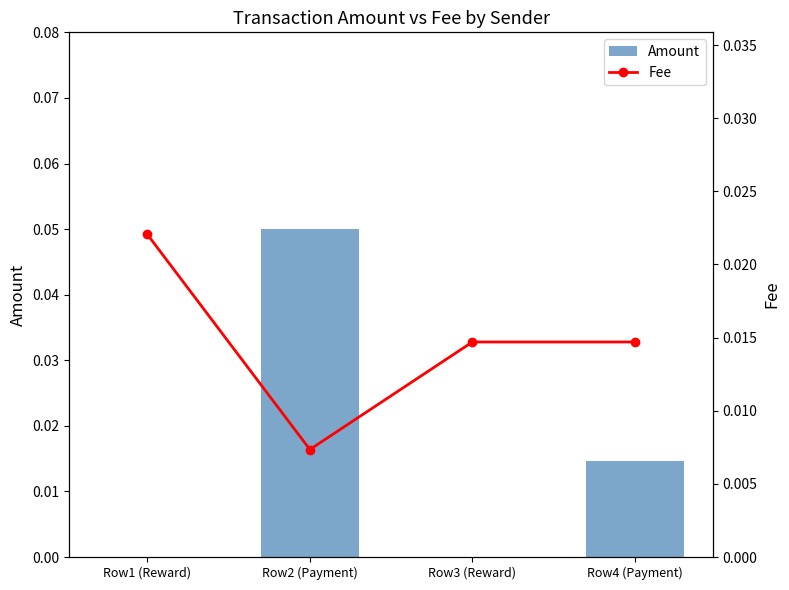

Which label corresponds to the smallest value in the chart?

Row1 (Reward)